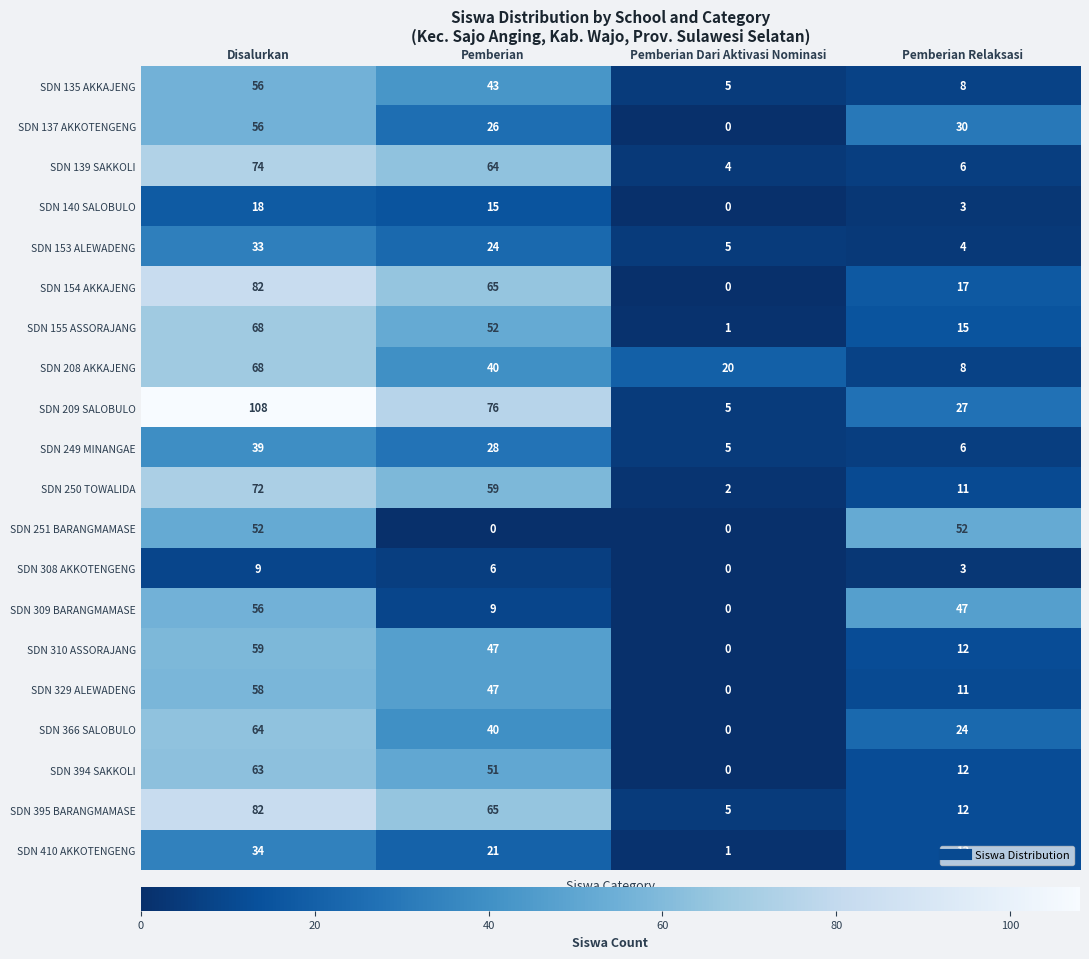

Rank the categories by SDN 137 AKKOTENGENG value from lowest to highest.

Pemberian Dari Aktivasi Nominasi, Pemberian, Pemberian Relaksasi, Disalurkan